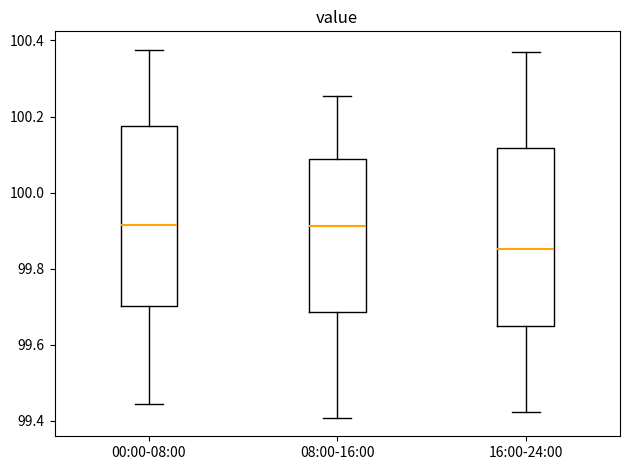

Reading left to right, read every box against the y-axis: the position of its median line, the range the box covers, and the ends of its whiskers. The values are not printed on the chart, so give them approximately, as read against the axis.

00:00-08:00: median 99.92, box 99.70 to 100.18, whiskers 99.44 to 100.38
08:00-16:00: median 99.92, box 99.68 to 100.08, whiskers 99.40 to 100.26
16:00-24:00: median 99.86, box 99.64 to 100.12, whiskers 99.42 to 100.36